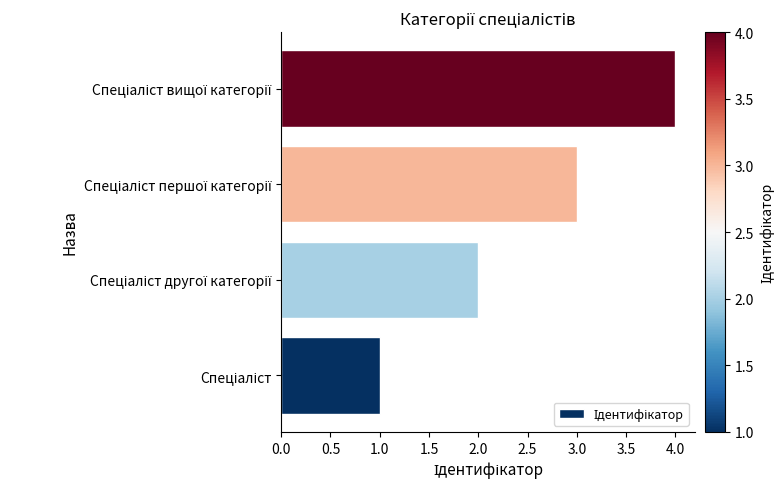

What is the greatest value displayed?

4